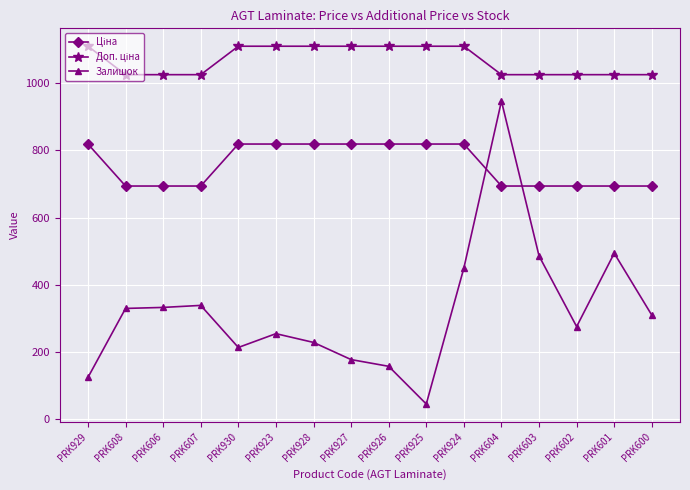

What is the difference between the maximum and minimum values in the Залишок series?

900.0